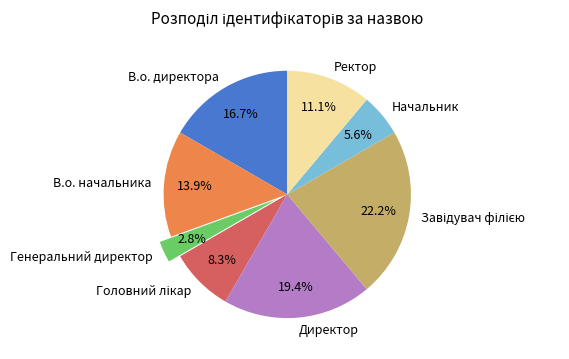

How much of the chart is everything except Директор?

80.6%